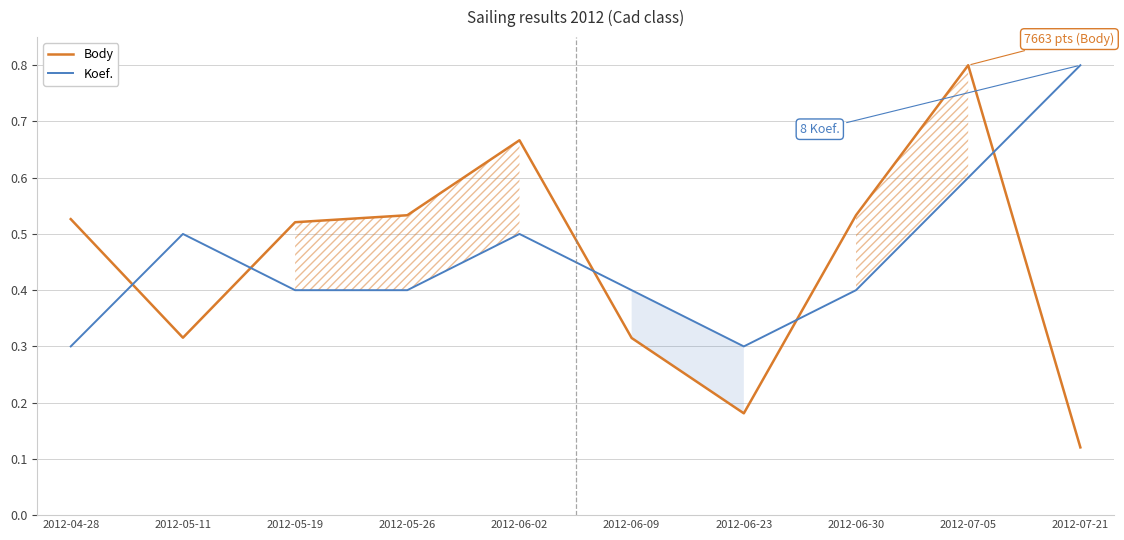

How many times do Body and Koef. cross each other?

5